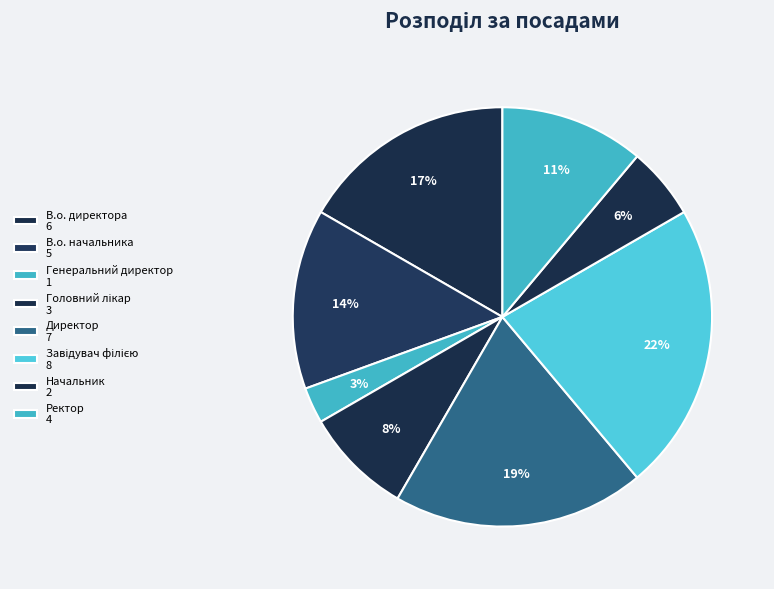

Count the number of slices in the pie.

8